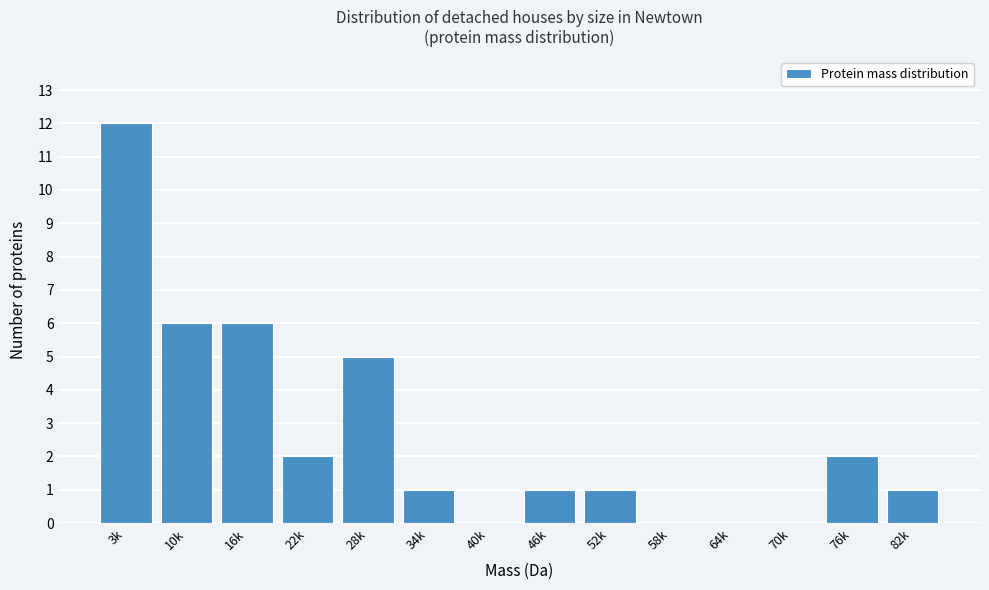

Reading left to right, transcribe all the data shown in this chart.

3k=12	10k=6	16k=6	22k=2	28k=5	34k=1	40k=0	46k=1	52k=1	58k=0	64k=0	70k=0	76k=2	82k=1